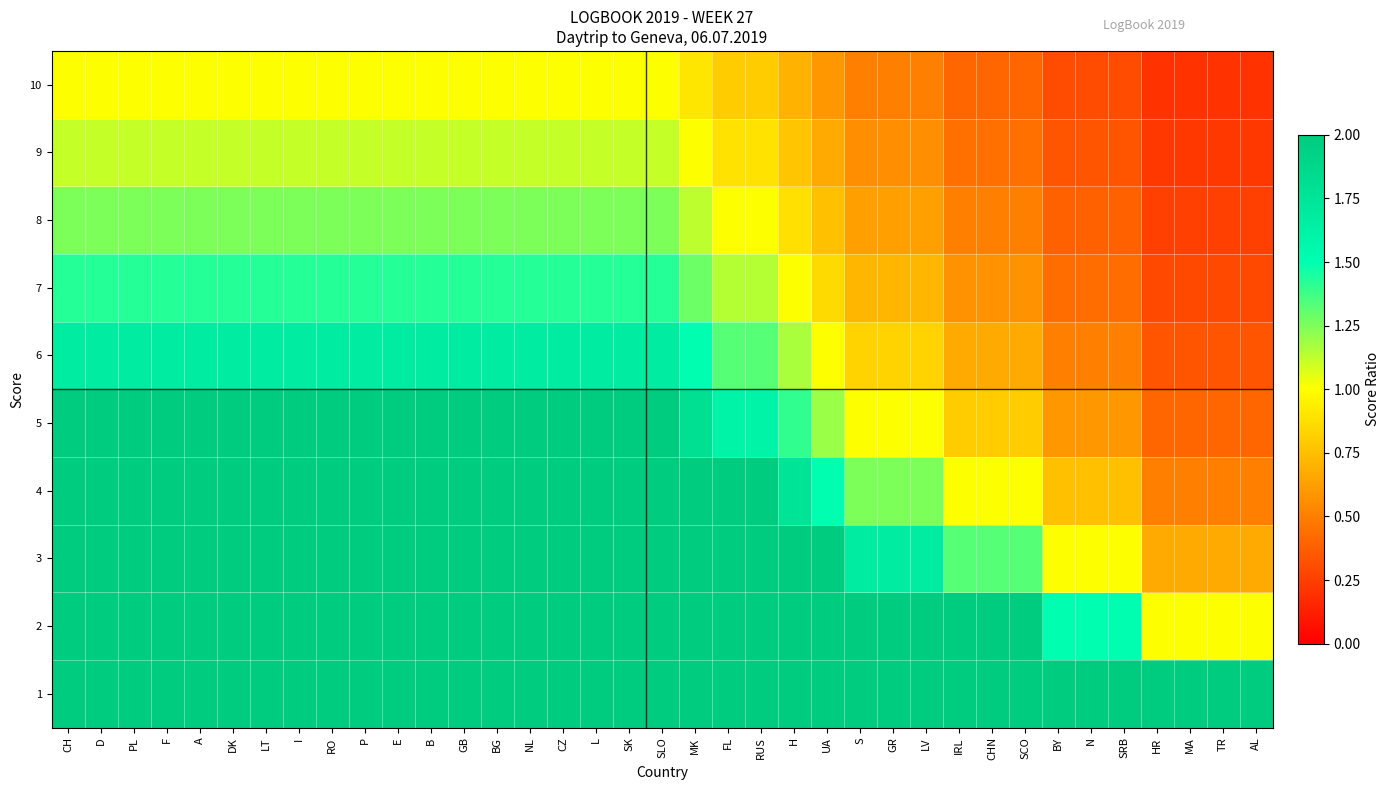

At how many categories does at least one series exceed 5?

24